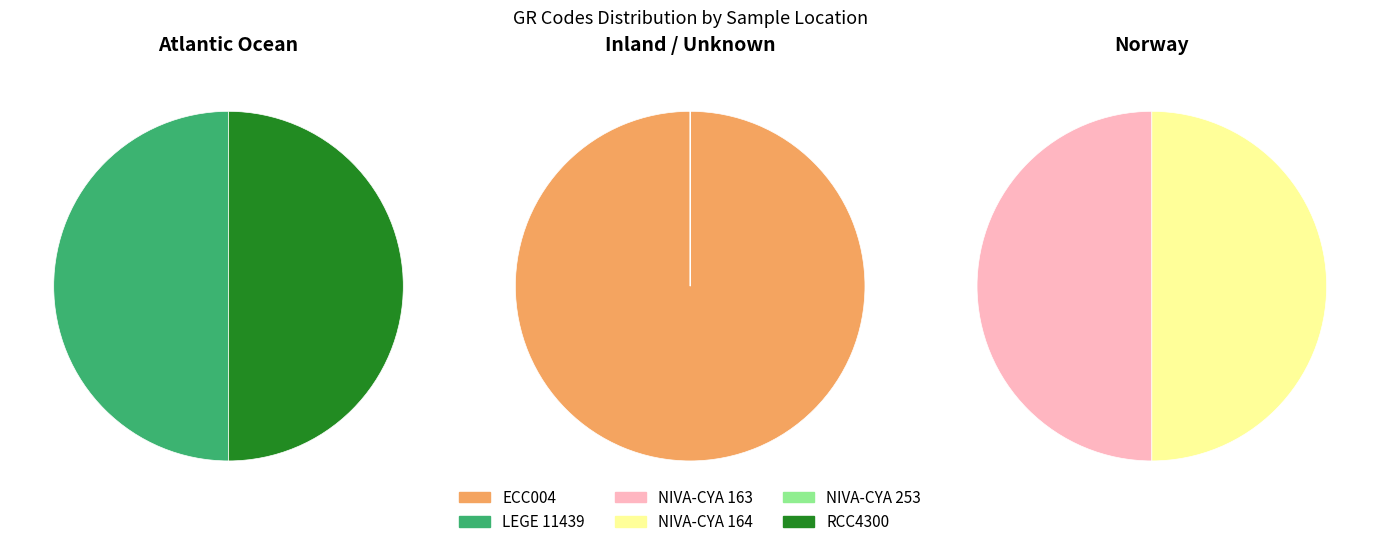

Count the number of slices in the pie.

6